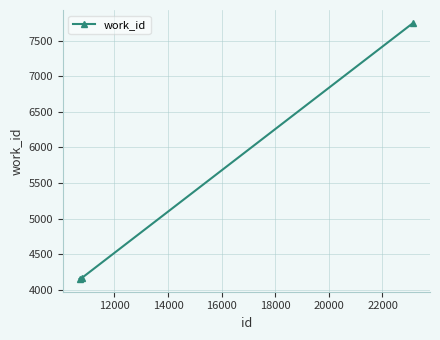

What is the sum of all values?

16072